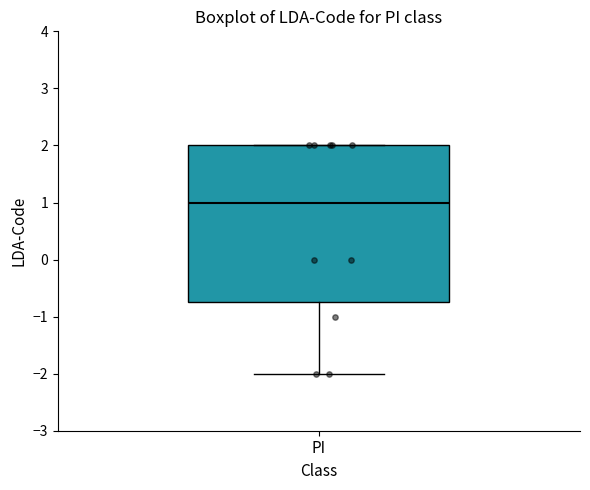

Where does the median line of the box for PI sit on the y-axis? The values are not printed on the chart, so give them approximately, as read against the axis.

1.0